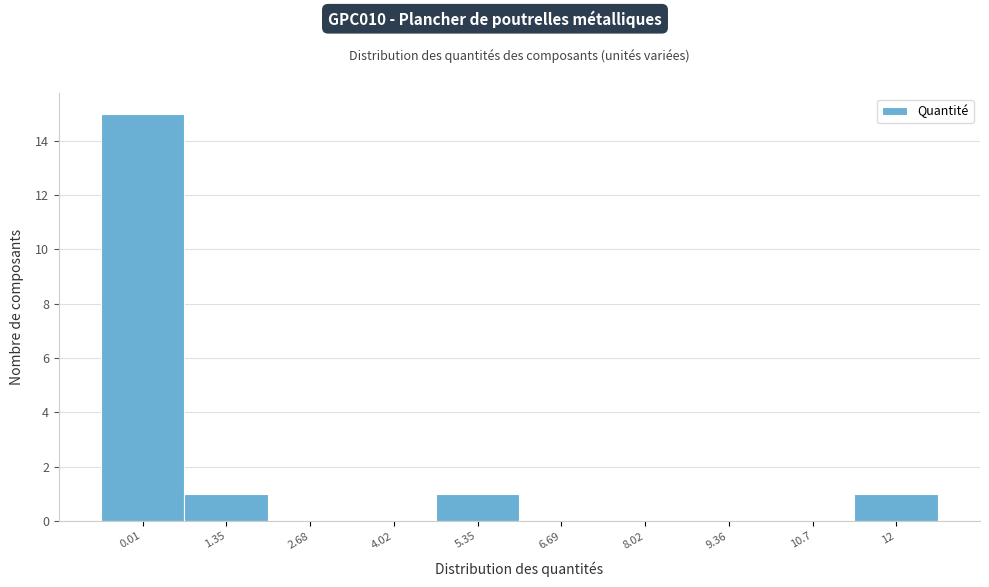

Reading left to right, what are all the values shown in this chart?

0.01=15	1.35=1	2.68=0	4.02=0	5.35=1	6.69=0	8.02=0	9.36=0	10.7=0	12=1